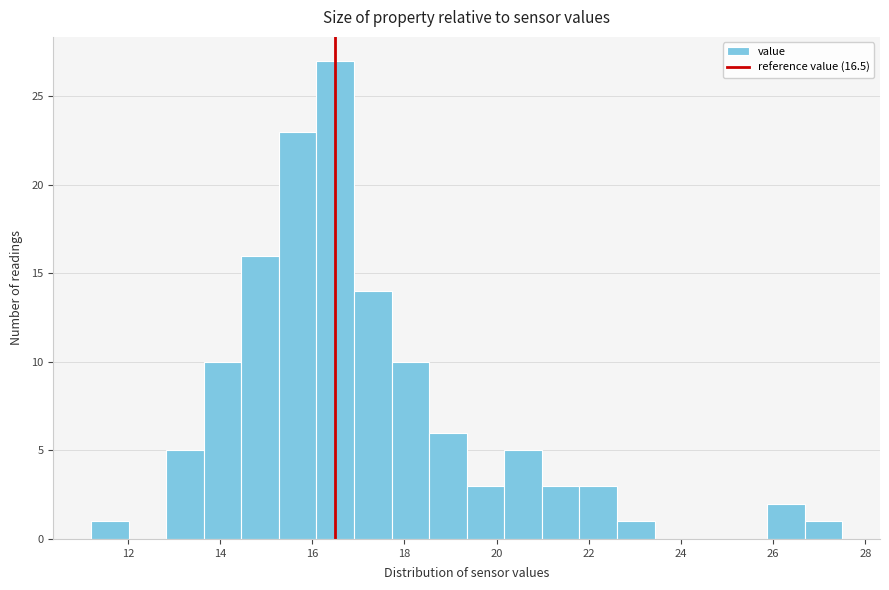

Reading left to right, list every bar in this chart as the range it spans on the x-axis followed by its height. Neither the bar edges nor the heights are printed on the chart, so give them approximately, as read against the axes.

11.2 to 12.0: 1
12.0 to 12.8: 0
12.8 to 13.6: 5
13.6 to 14.4: 10
14.4 to 15.2: 16
15.2 to 16.0: 23
16.0 to 17.0: 27
17.0 to 17.8: 14
17.8 to 18.6: 10
18.6 to 19.4: 6
19.4 to 20.2: 3
20.2 to 21.0: 5
21.0 to 21.8: 3
21.8 to 22.6: 3
22.6 to 23.4: 1
23.4 to 24.2: 0
24.2 to 25.0: 0
25.0 to 25.8: 0
25.8 to 26.6: 2
26.6 to 27.6: 1